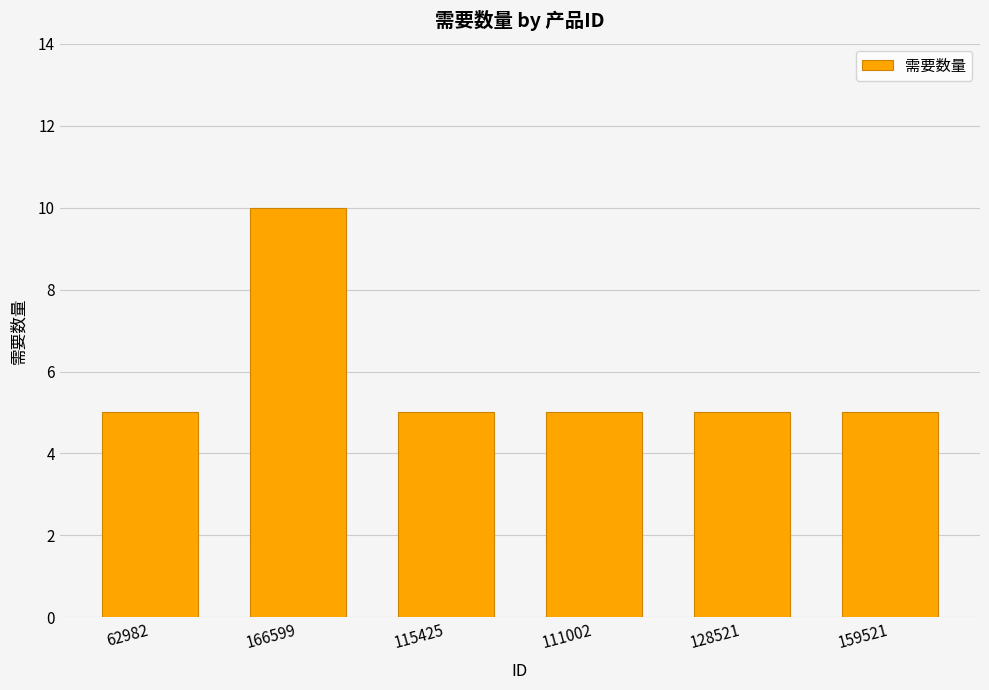

What is the maximum value shown in the chart?

10